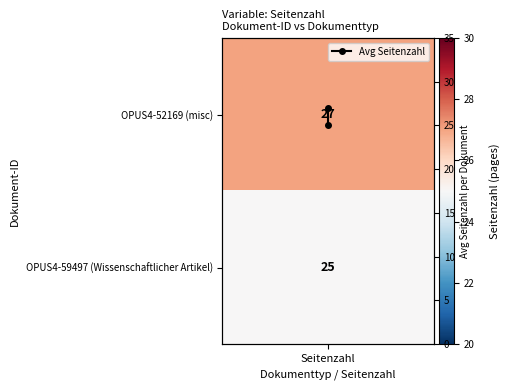

What is the approximate value at Seitenzahl?

27